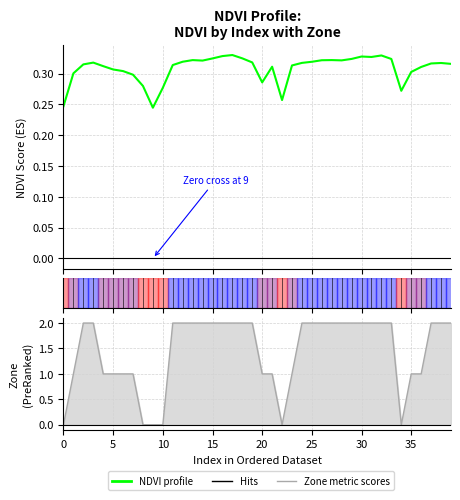

What is the average value of the NDVI profile series?

0.3